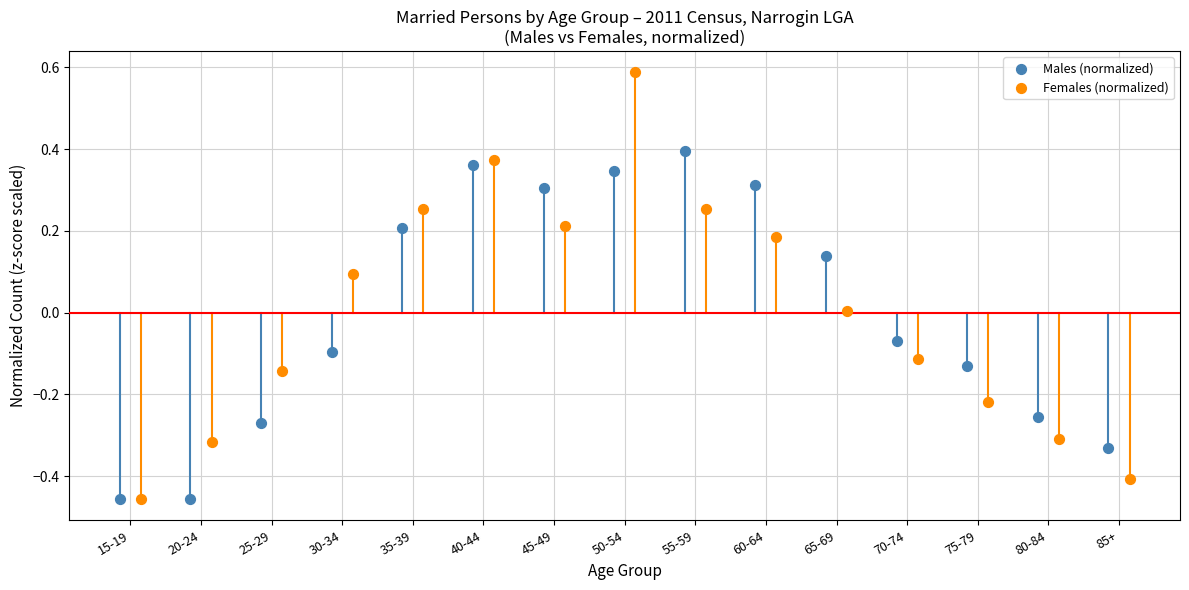

Which series reaches the maximum Y coordinate?

Females (normalized)